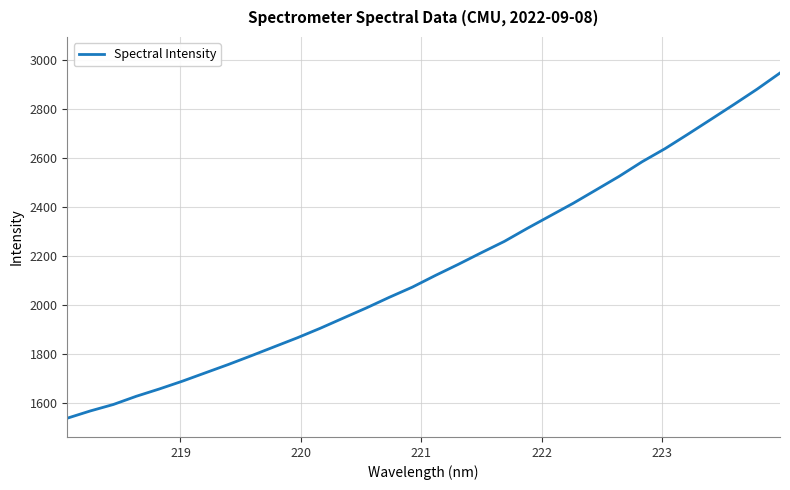

What is the difference between the maximum and minimum values?

1411.8